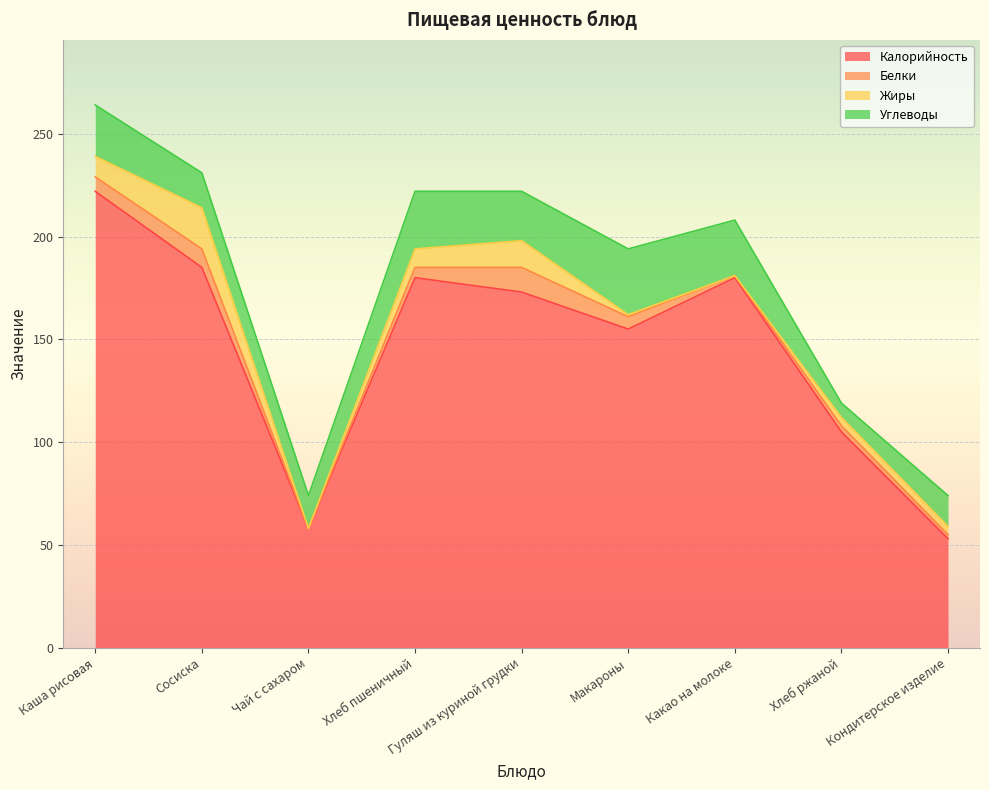

How many data points in Углеводы are less than 24?

4